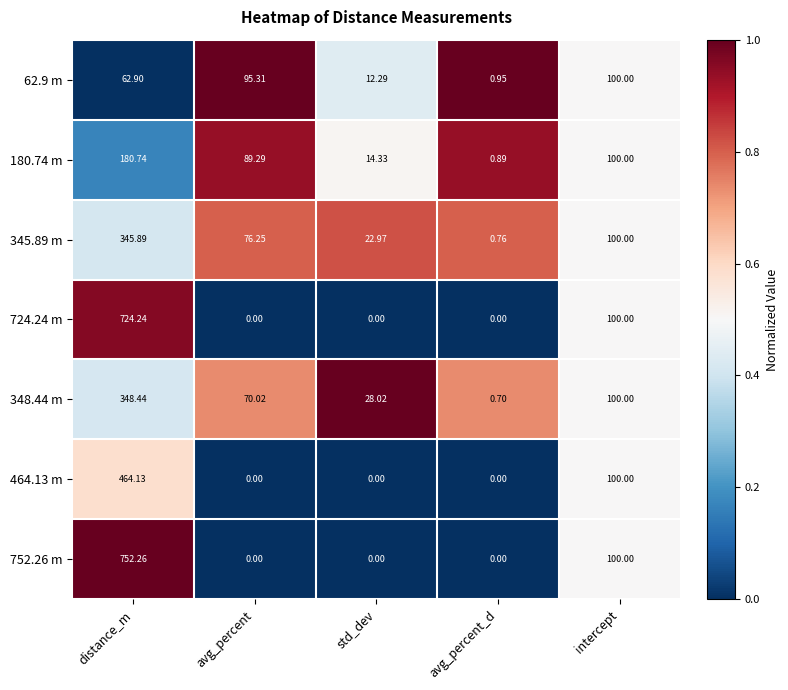

Where does the 348.44 m series first go above 70?

distance_m